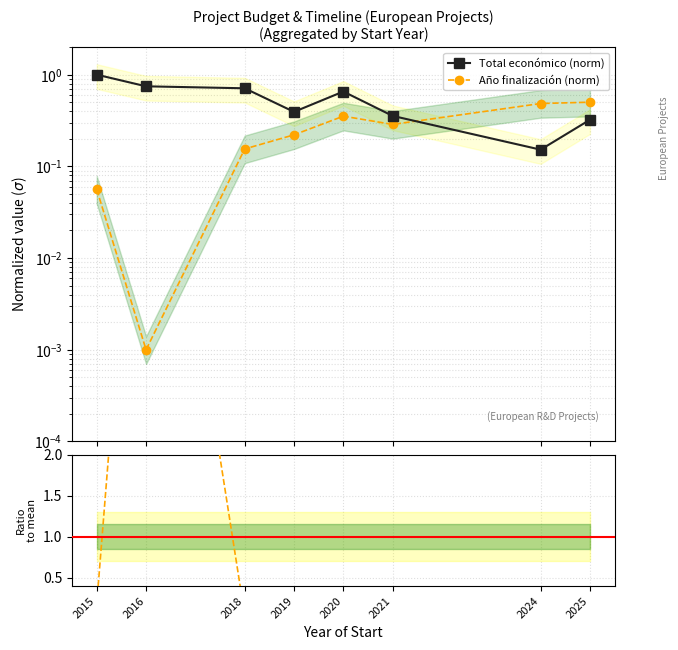

What is the sum of the Total económico (norm) values at 2021 and 2018?

1.1